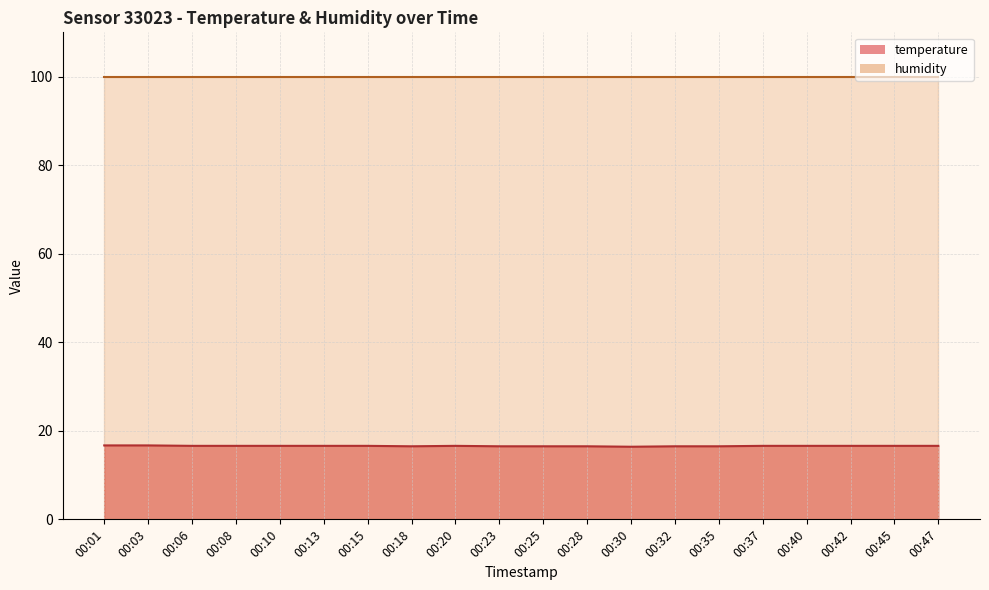

How many points are higher than both their immediate neighbors (excluding endpoints)?

1